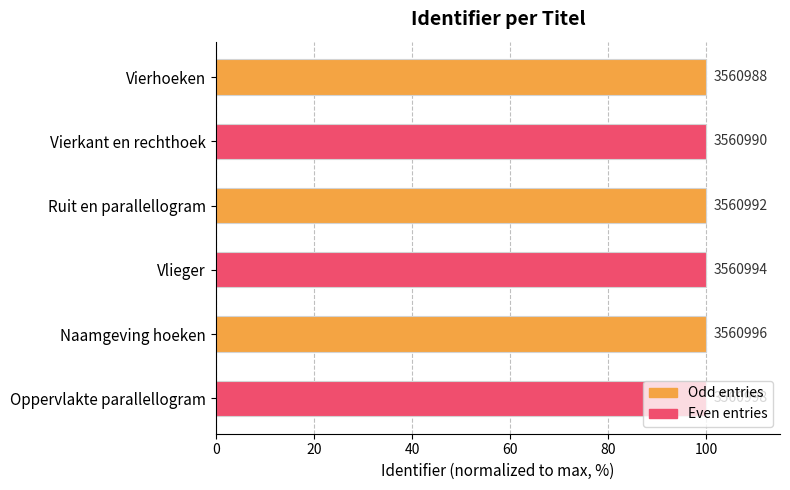

Are the bars horizontal?

Yes